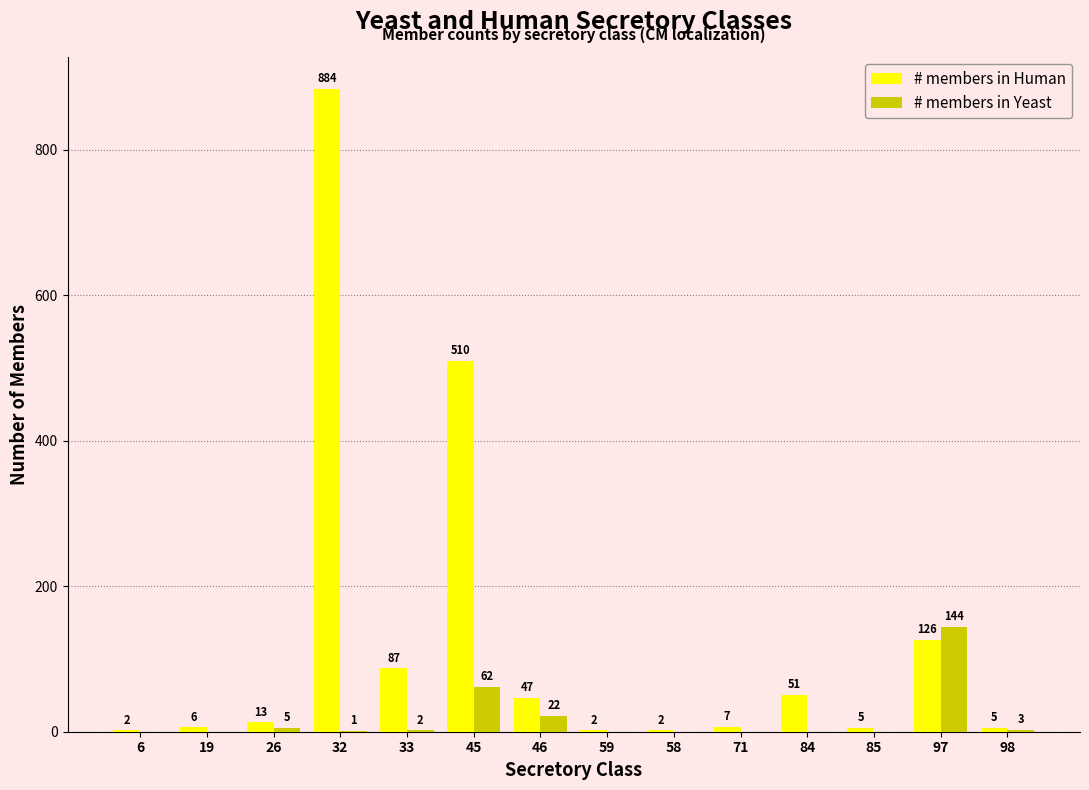

True or false: # members in Yeast has a value of 0 at 6.

True